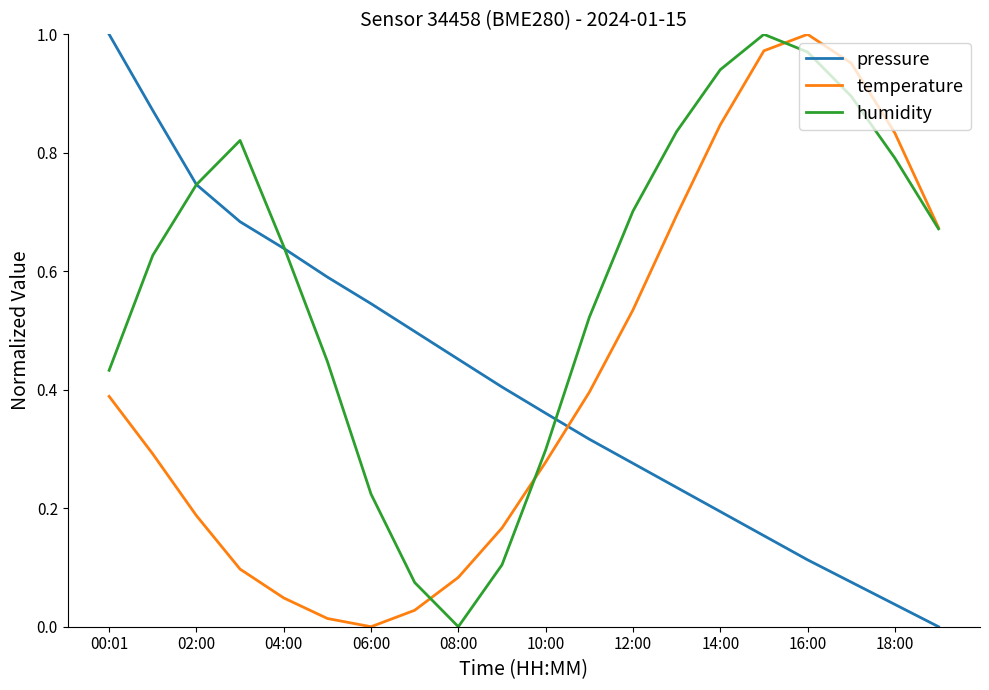

True or false: temperature and pressure intersect in this chart.

True